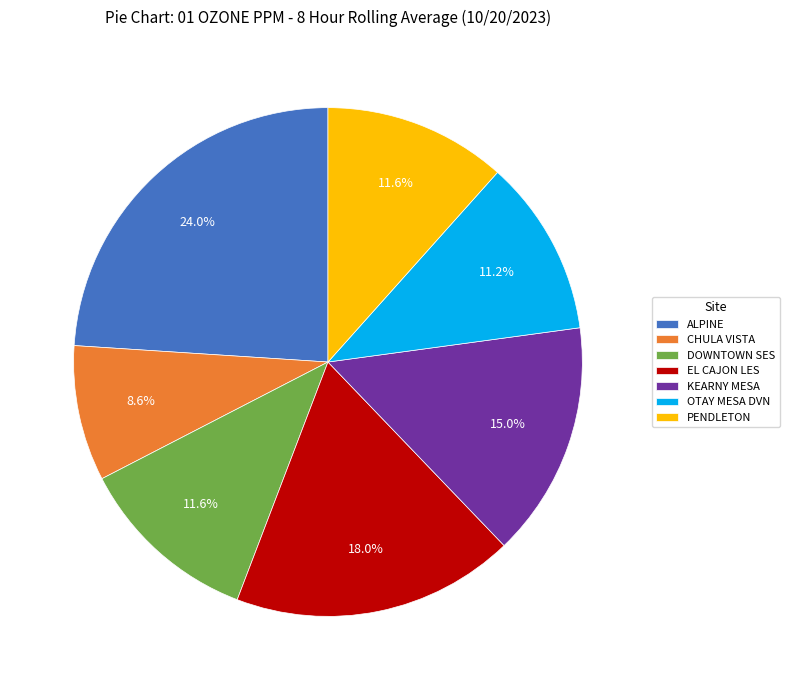

What percentage is the ALPINE slice, to the nearest percent?

24%